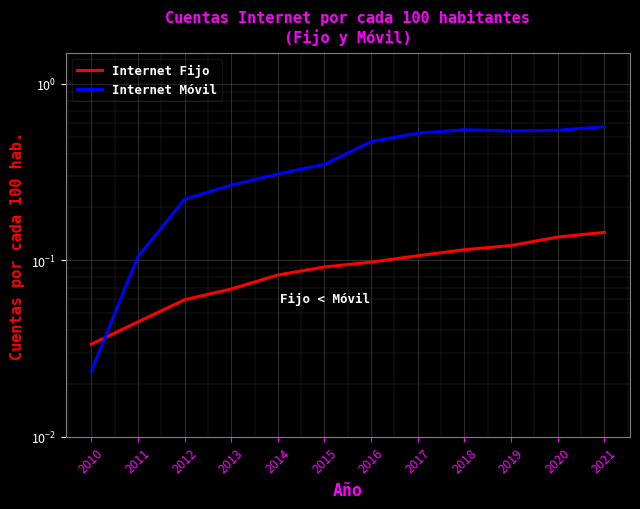

Is the value of Internet Móvil at 2013 greater than the value of Internet Fijo at 2017?

Yes